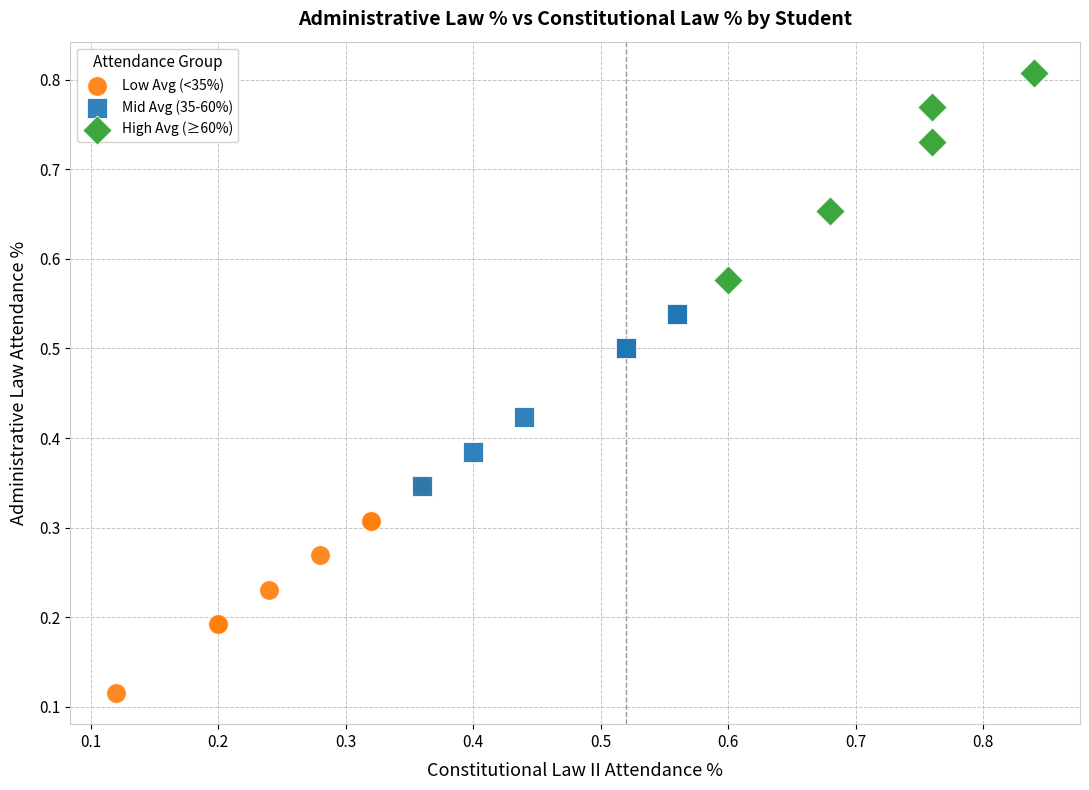

Which series reaches the minimum Y coordinate?

Low Avg (<35%)